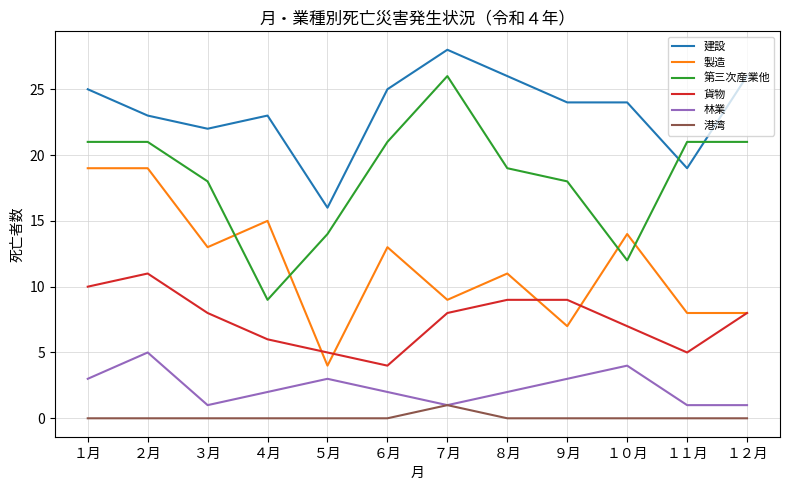

Count the number of data series in this chart.

6